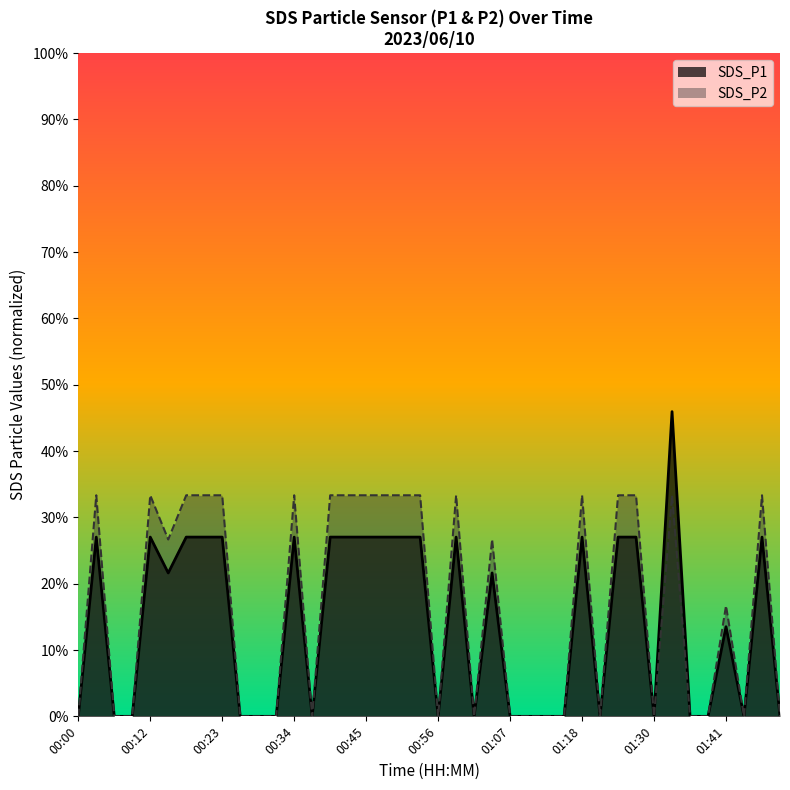

At which category is the sum across all series the highest?

01:32